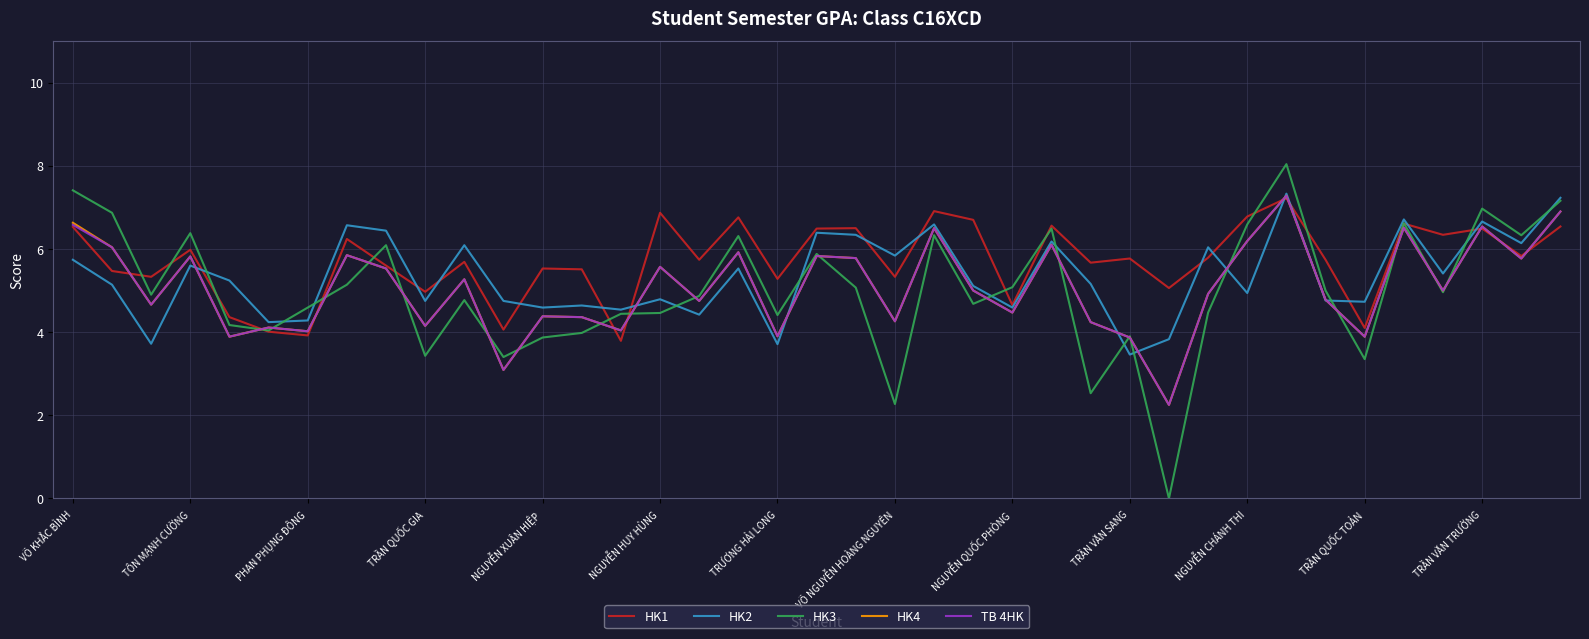

What is the minimum value for HK2?

3.5